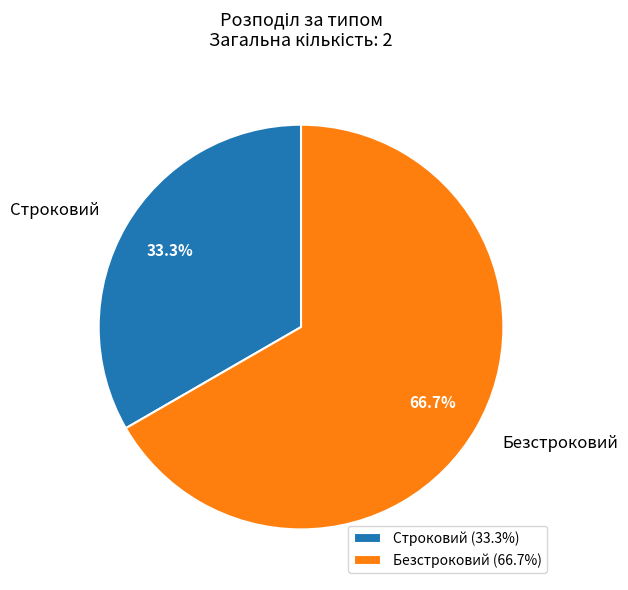

To the nearest percent, what is the combined percentage of Строковий and Безстроковий?

100%